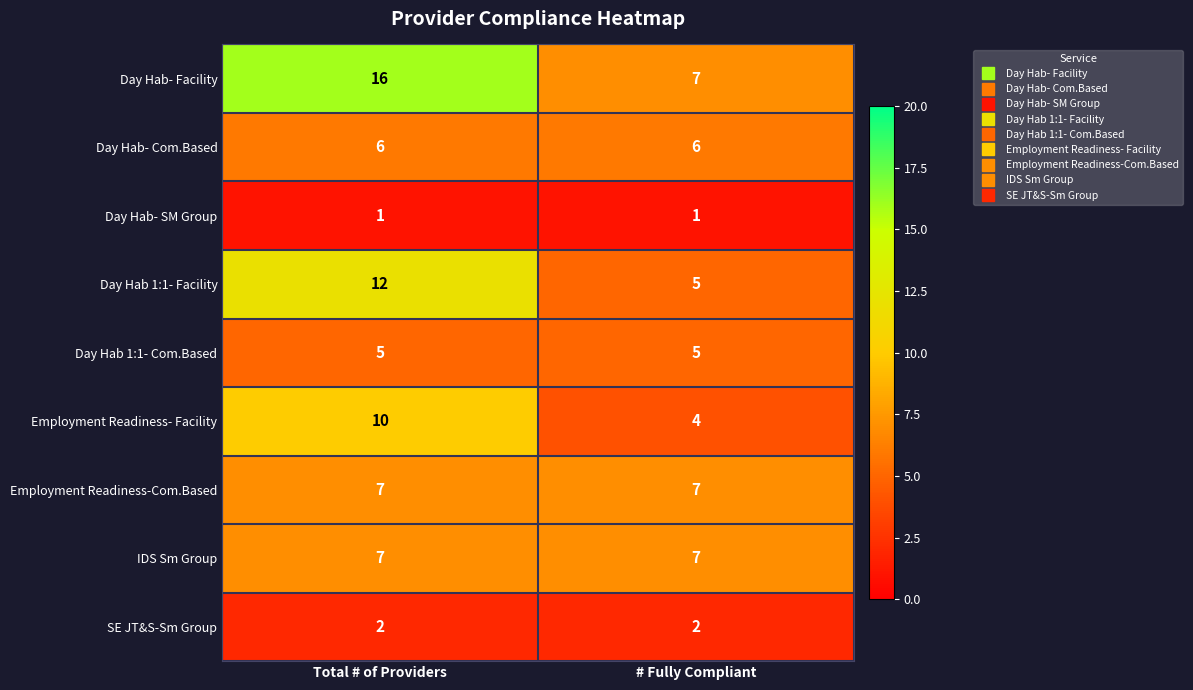

What is the approximate value of Day Hab 1:1- Facility at Total # of Providers?

12